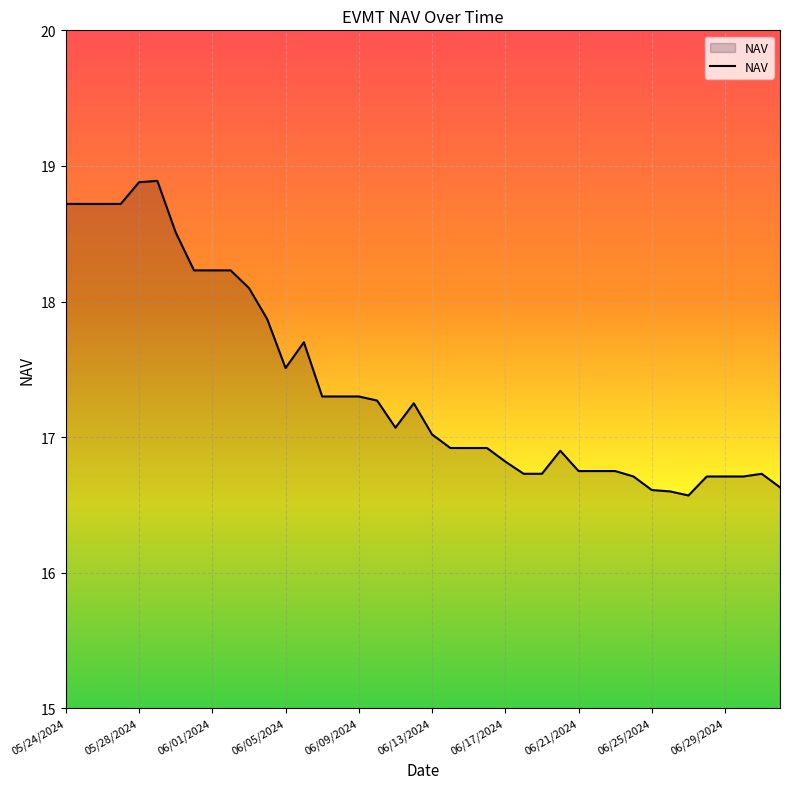

What is the difference between the second highest and second lowest values?

2.3